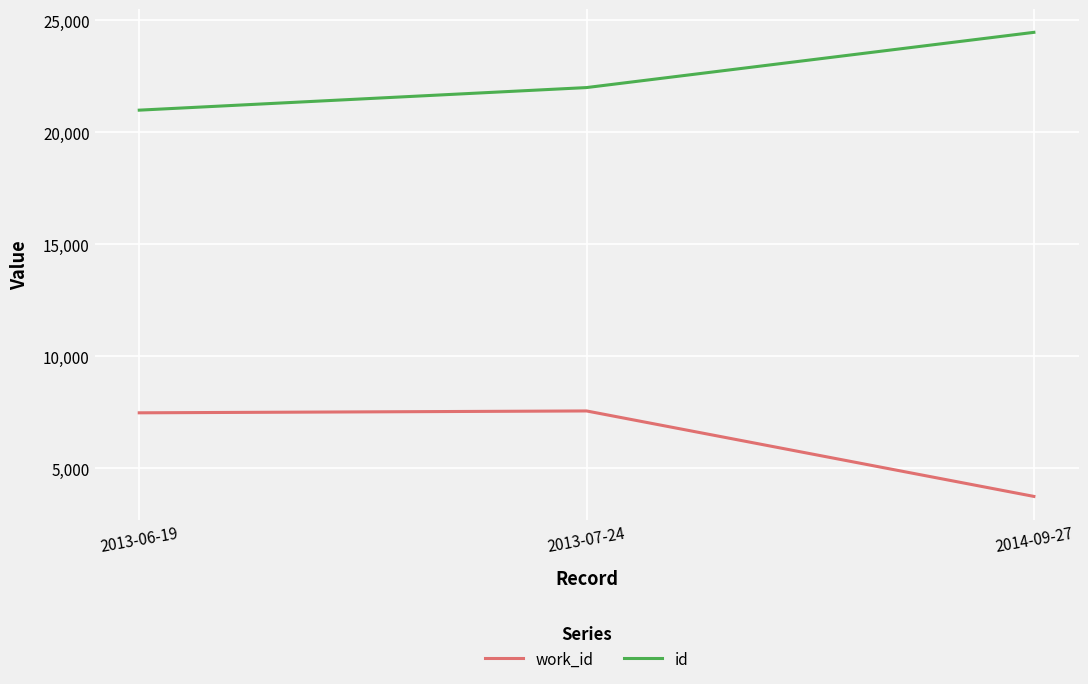

How many lines are shown in the chart?

2